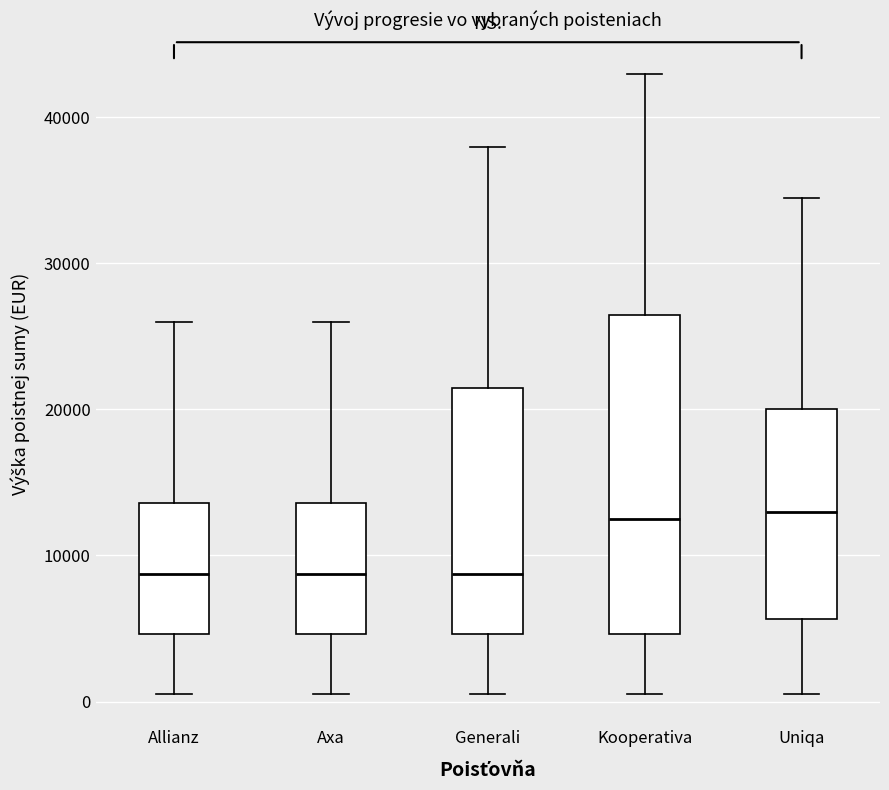

Comparing the boxes themselves (not the whiskers), which one is the tallest?

Kooperativa